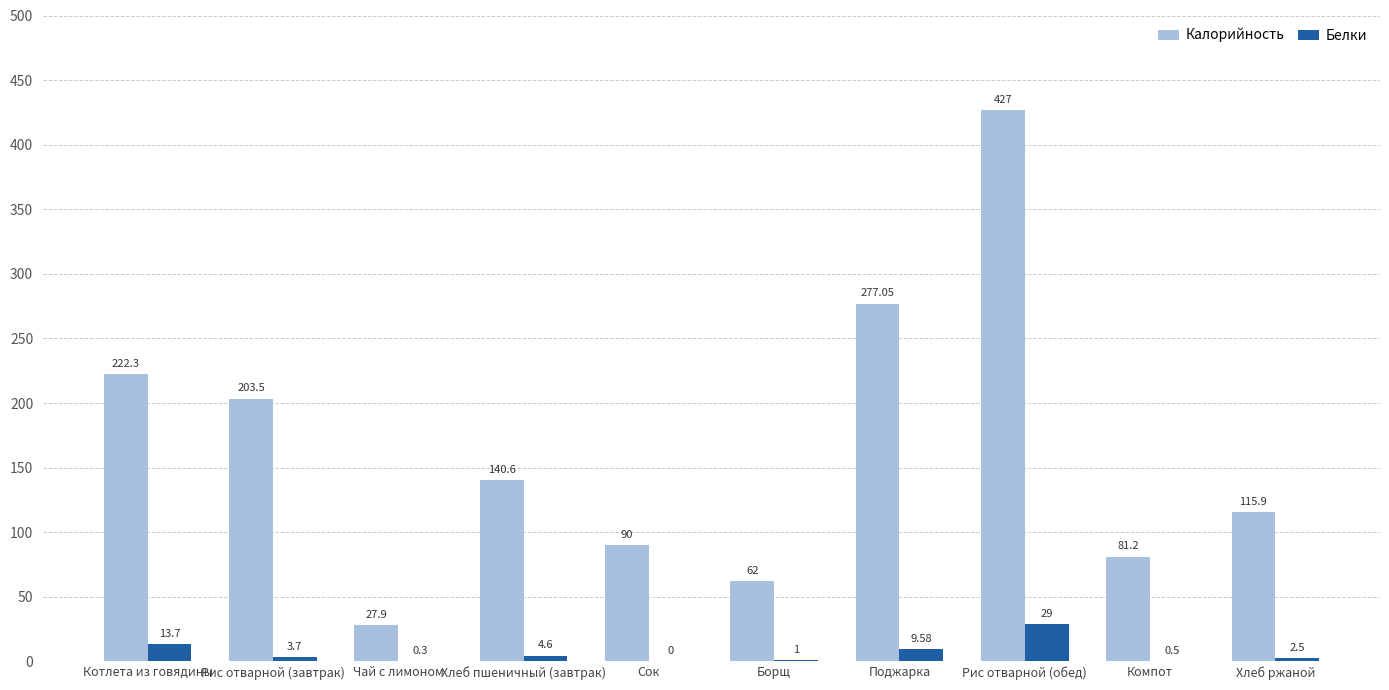

Which series has the largest total across all categories?

Калорийность